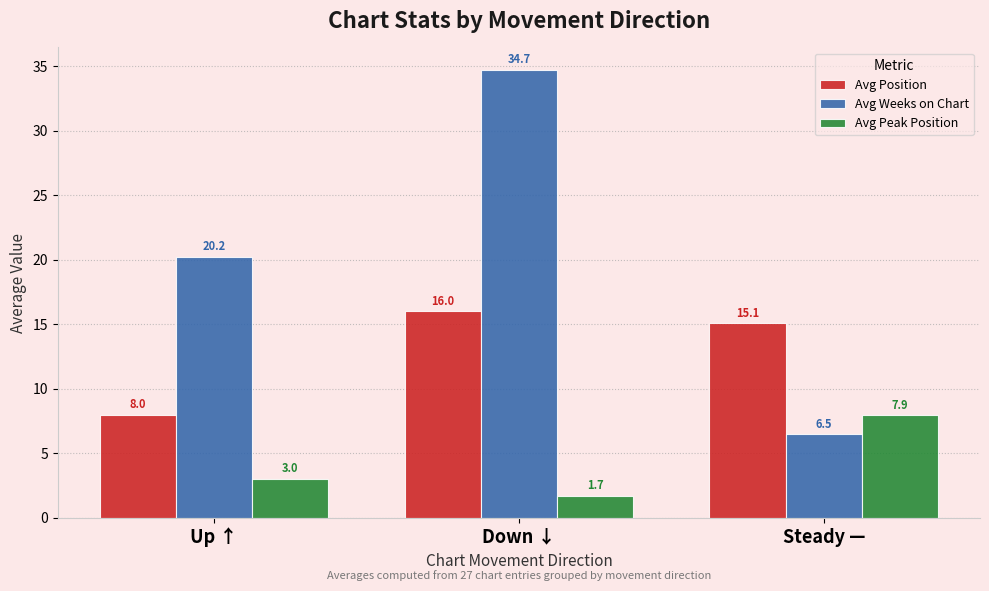

How many values in the Avg Peak Position series are below 3?

1